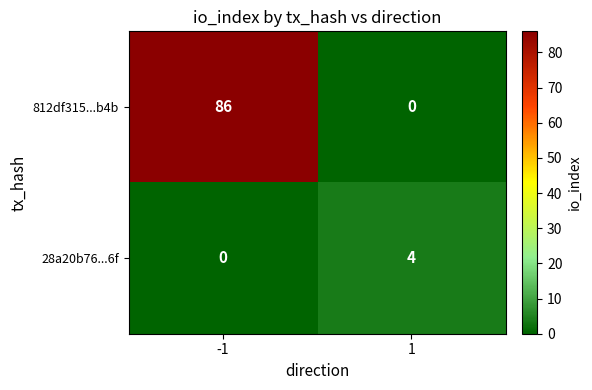

The value of 812df315...b4b at -1 is 23. True or false?

False